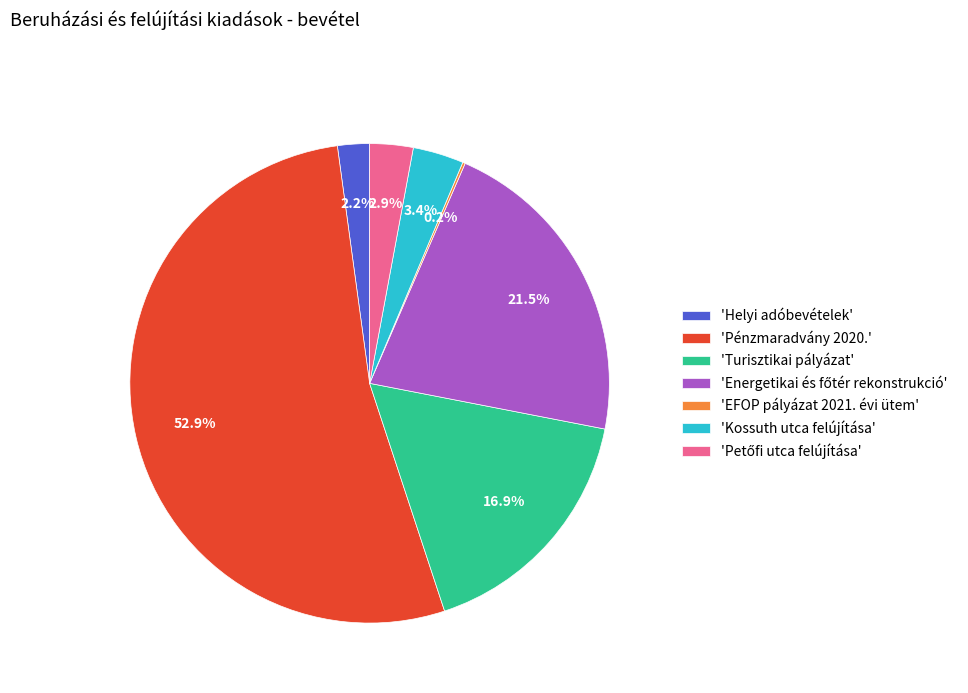

To the nearest percent, what is the average slice percentage?

14%